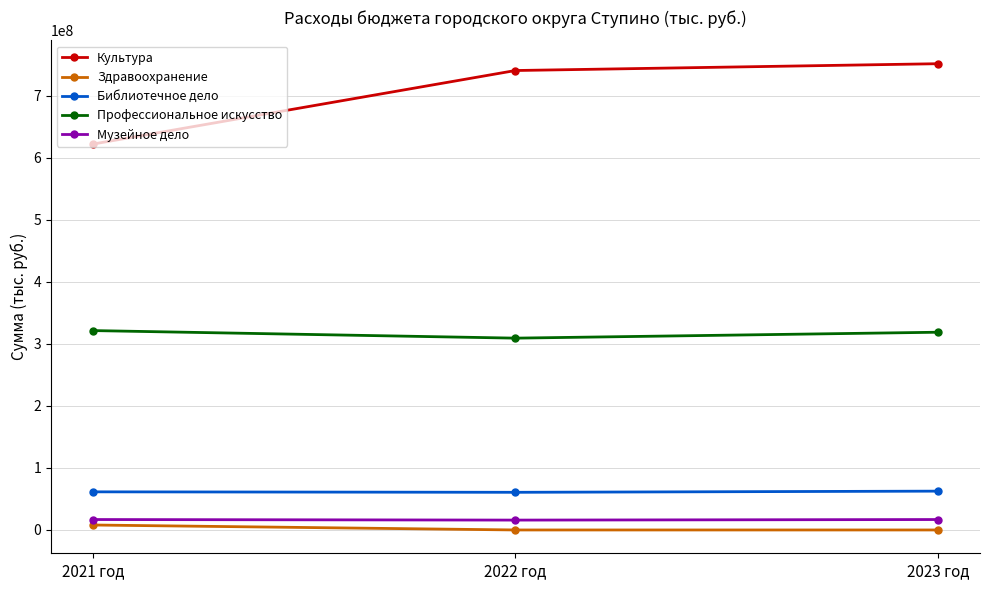

What are all the series names shown in the legend?

Культура, Здравоохранение, Библиотечное дело, Профессиональное искусство, Музейное дело